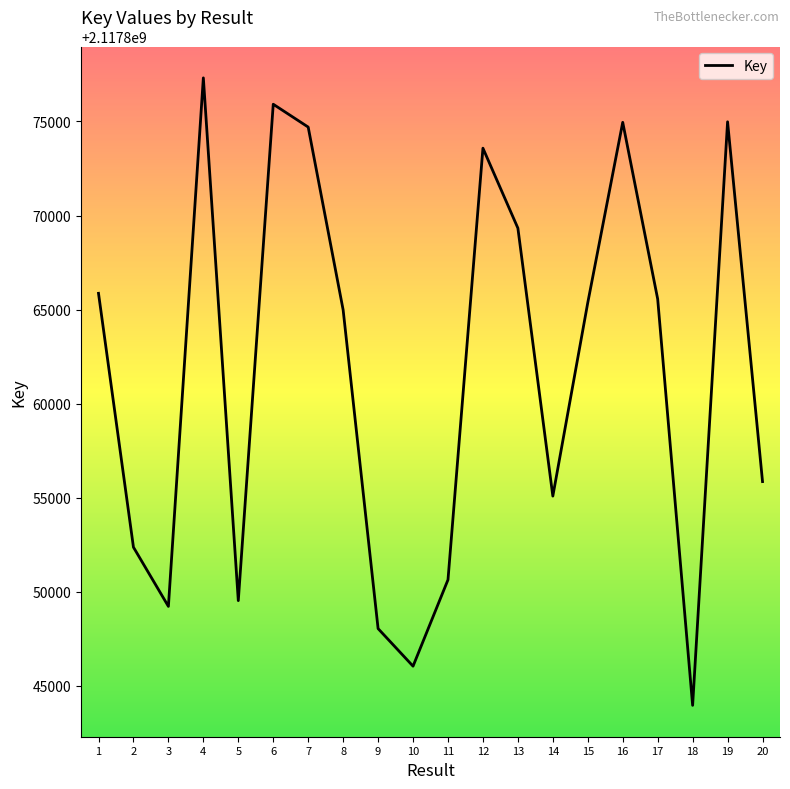

At which category does the data reach its first local peak?

4